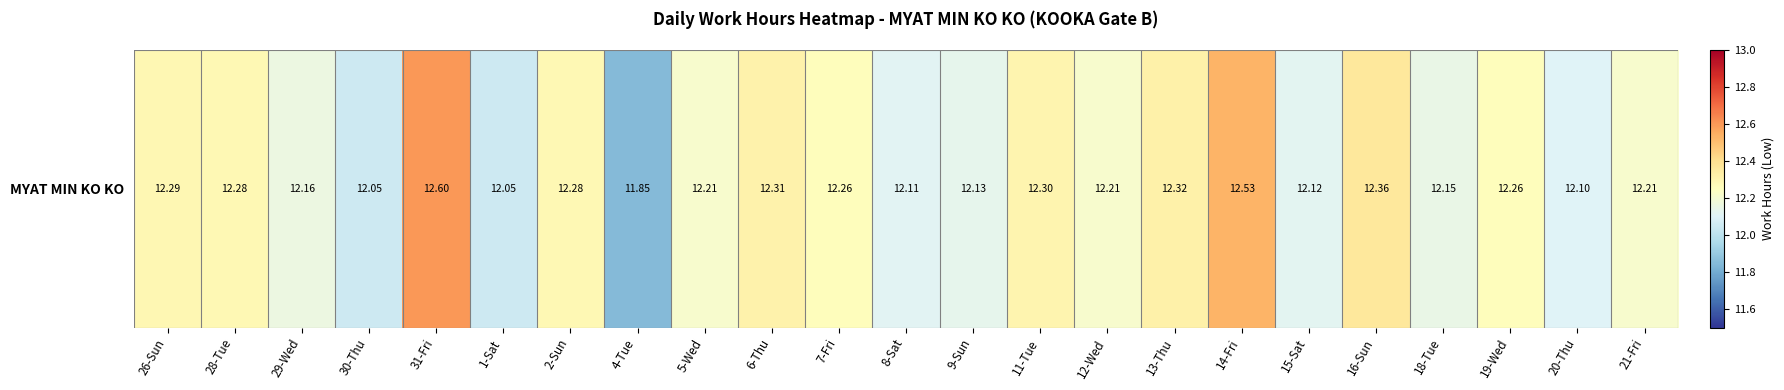

How many values are below 12?

1